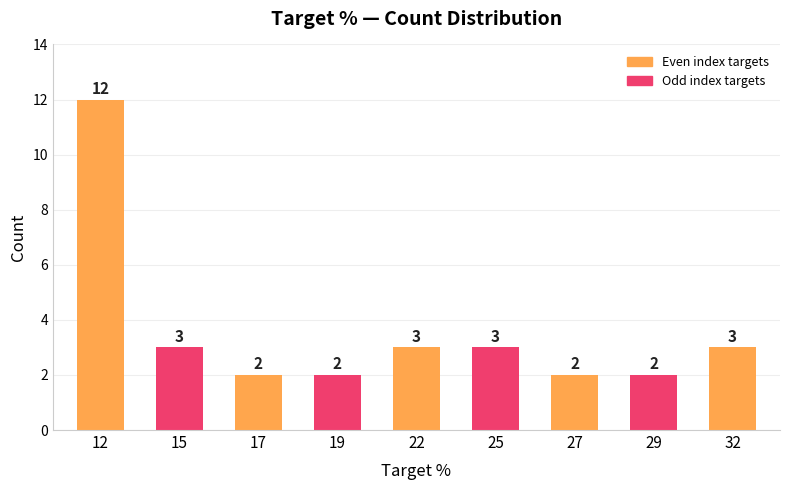

True or false: the data shows 3 at 29.

False